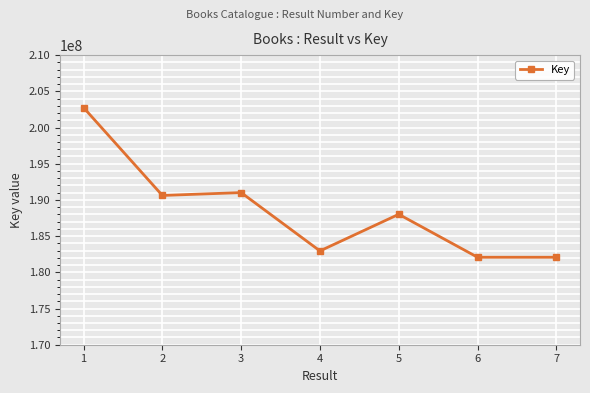

What is the value of the 4th point from the left?

182955171